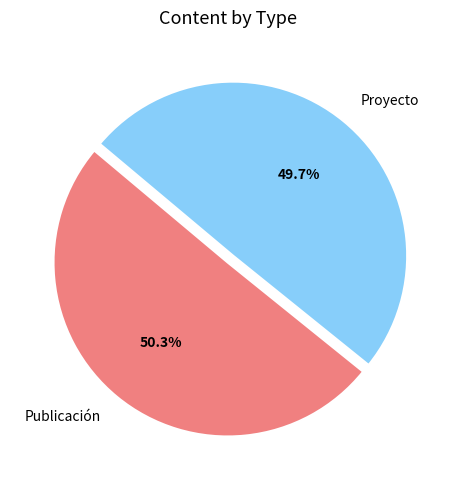

Approximately how many times larger is the value at Proyecto compared to Publicación?

1.0